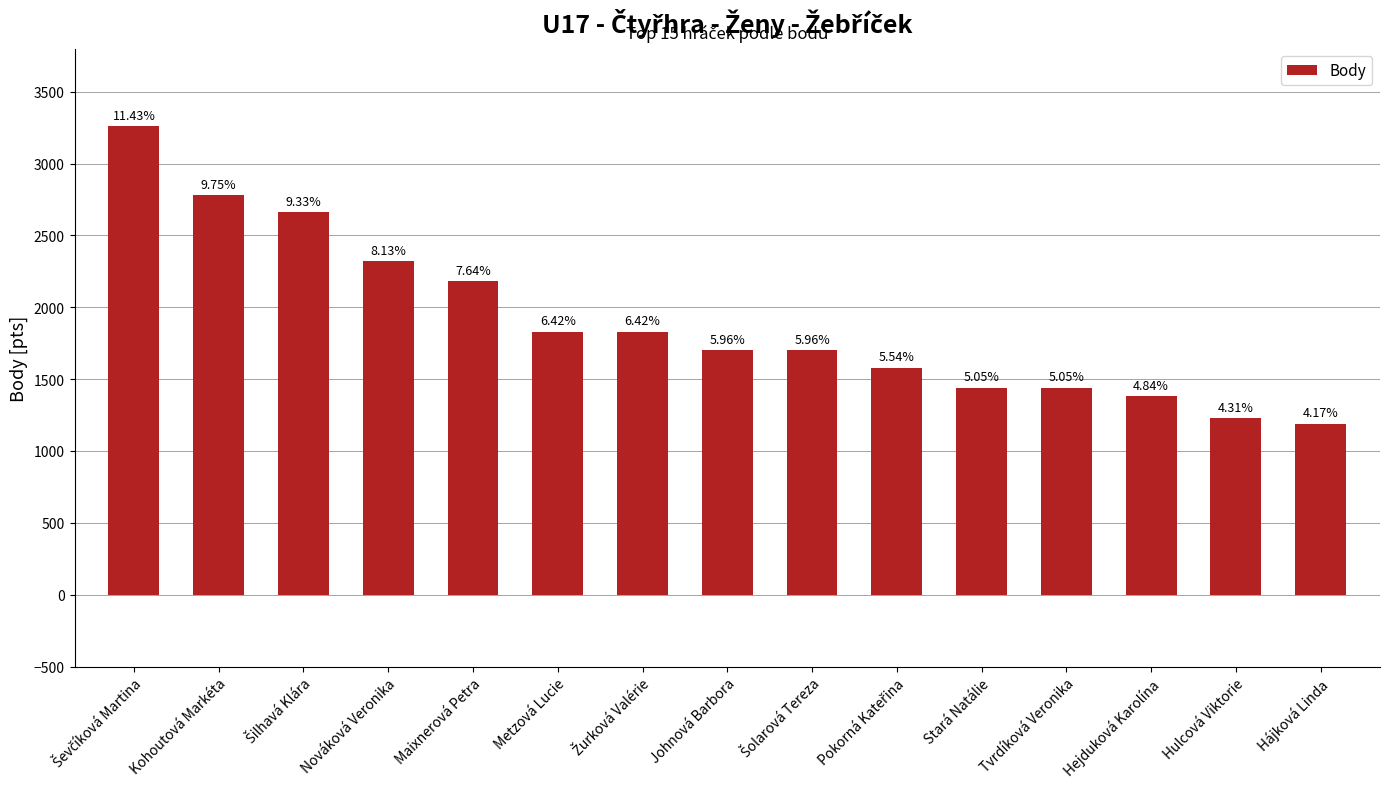

List the labels in order of value, largest first.

Ševčíková Martina, Kohoutová Markéta, Šilhavá Klára, Nováková Veronika, Maixnerová Petra, Metzová Lucie, Žurková Valérie, Johnová Barbora, Šolarová Tereza, Pokorná Kateřina, Stará Natálie, Tvrdíková Veronika, Hejduková Karolína, Hulcová Viktorie, Hájková Linda